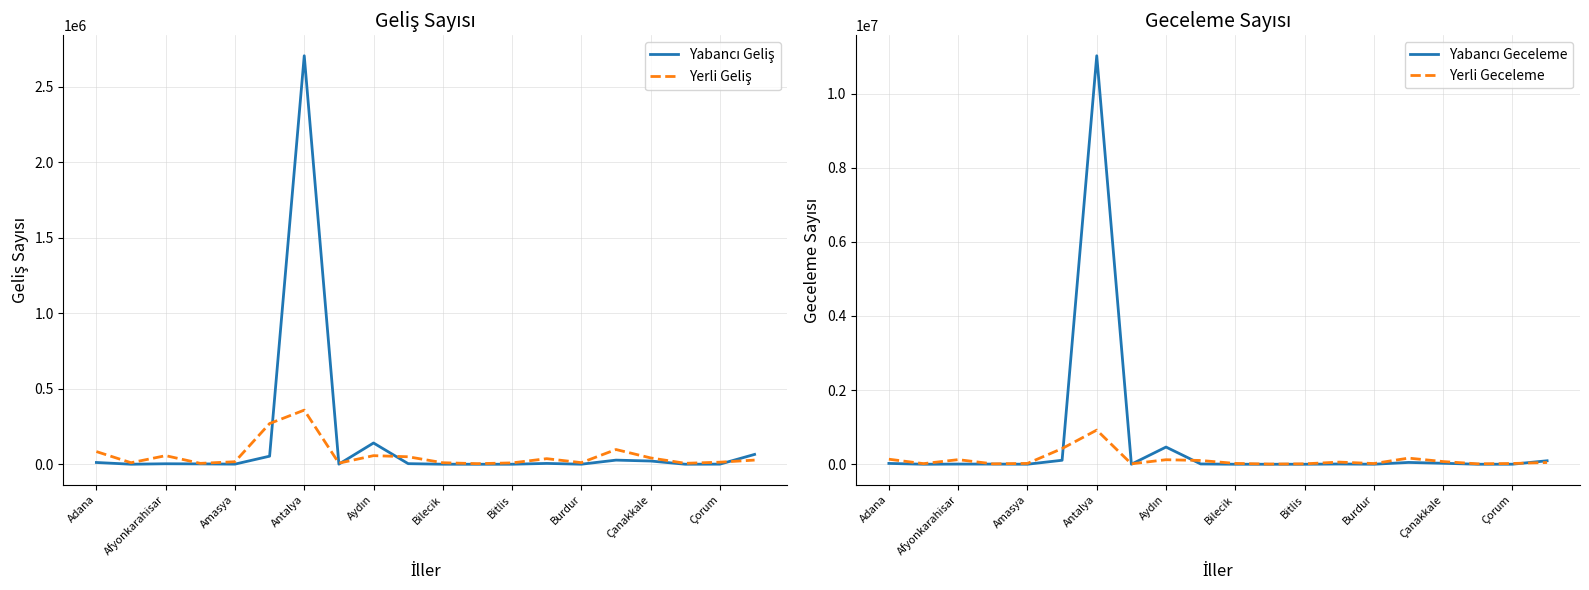

Count the number of categories in the chart.

20